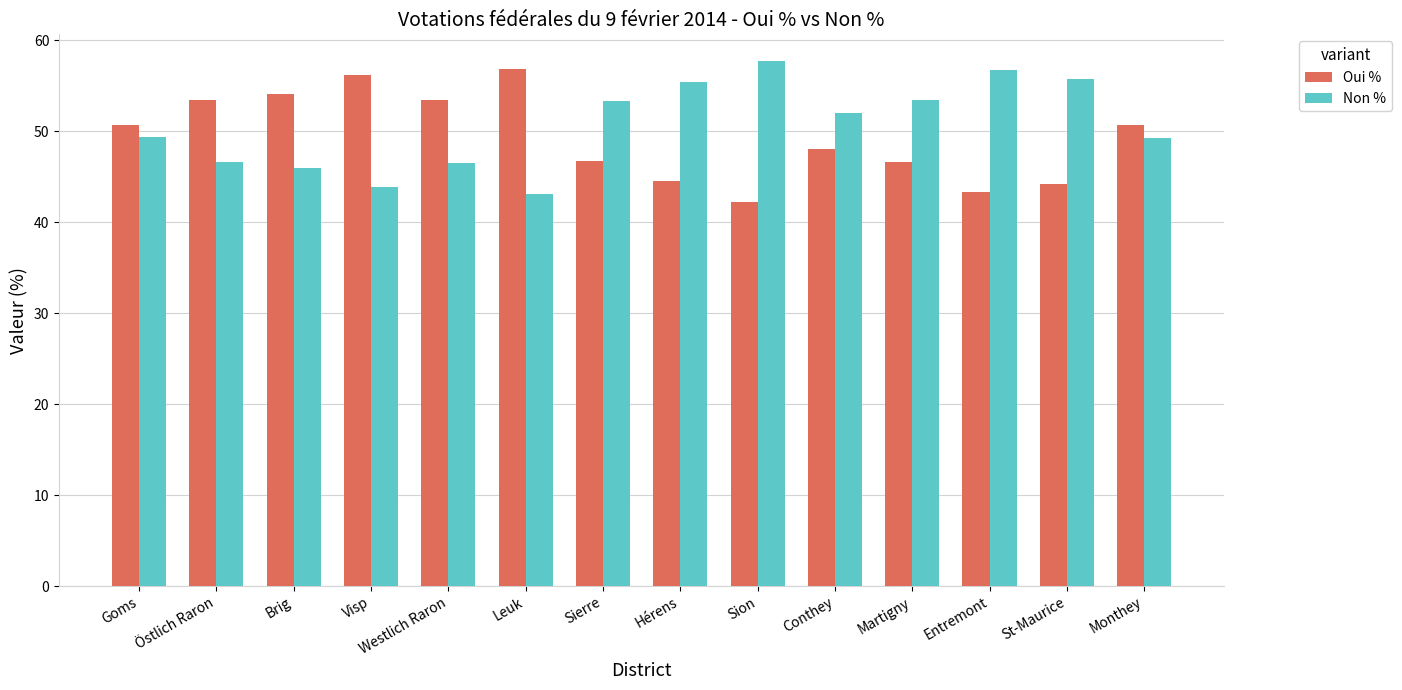

What value does the Non % series have at Hérens?

55.4